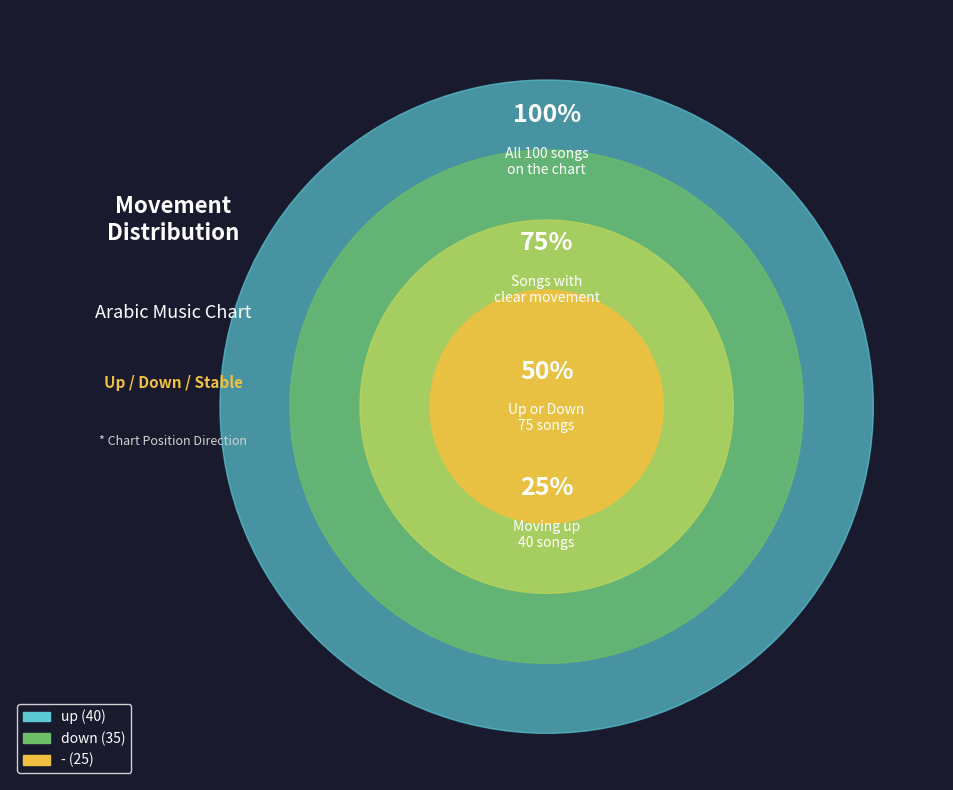

Combined, do down and - account for over 50%?

Yes